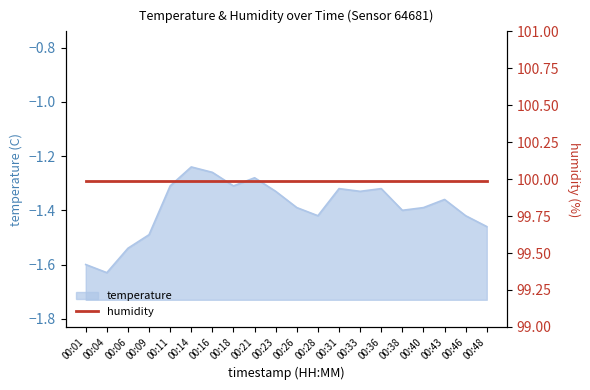

True or false: the data shows -1.3 at 00:16.

True